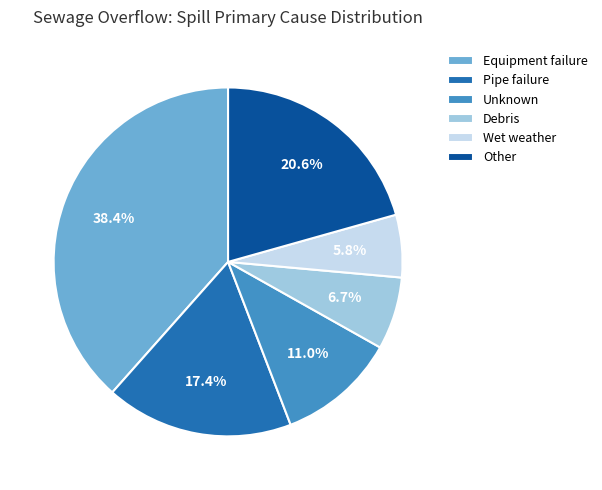

What percentage do Other and Pipe failure together represent?

38.0%